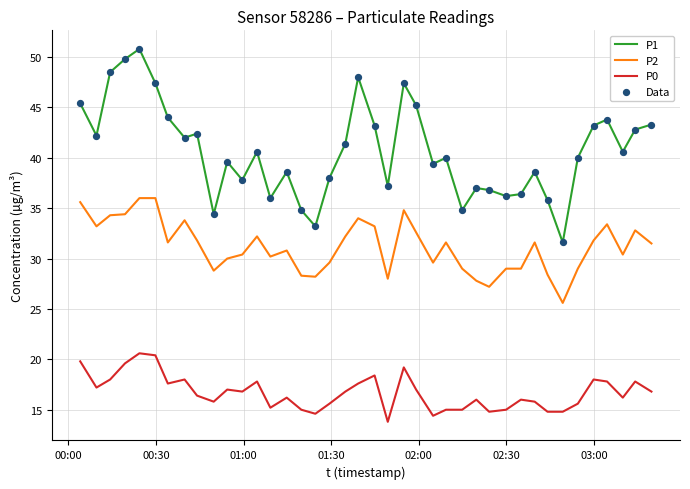

Which series has the largest total across all categories?

P1